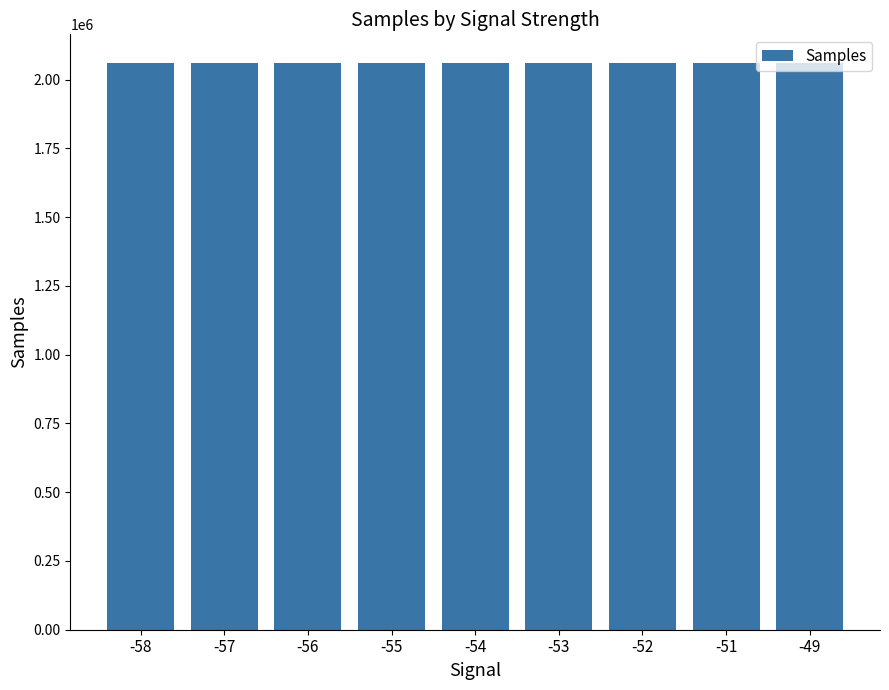

How many categories are shown in the chart?

9